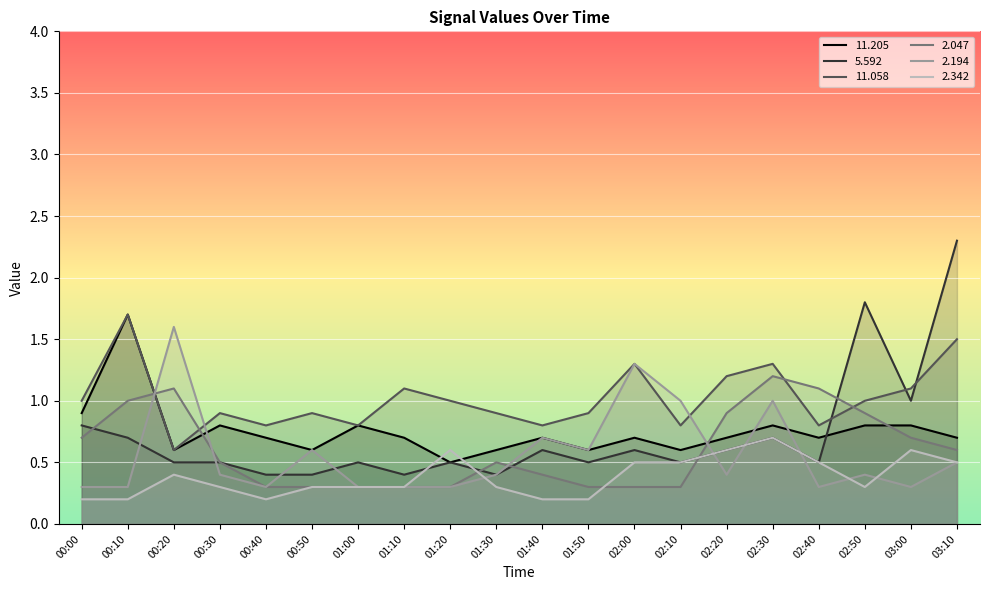

How many times do   2.194 and   5.592 cross each other?

7